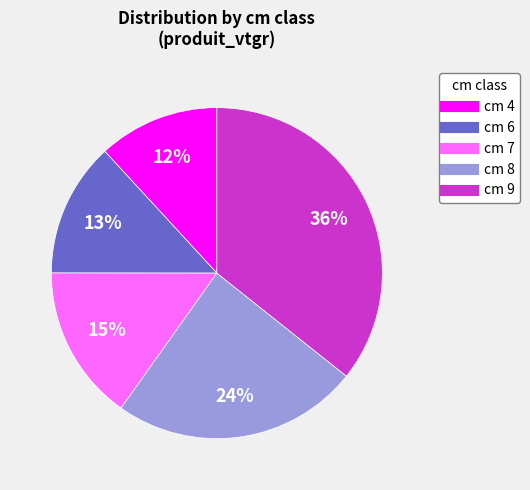

Does any single category account for the majority?

No